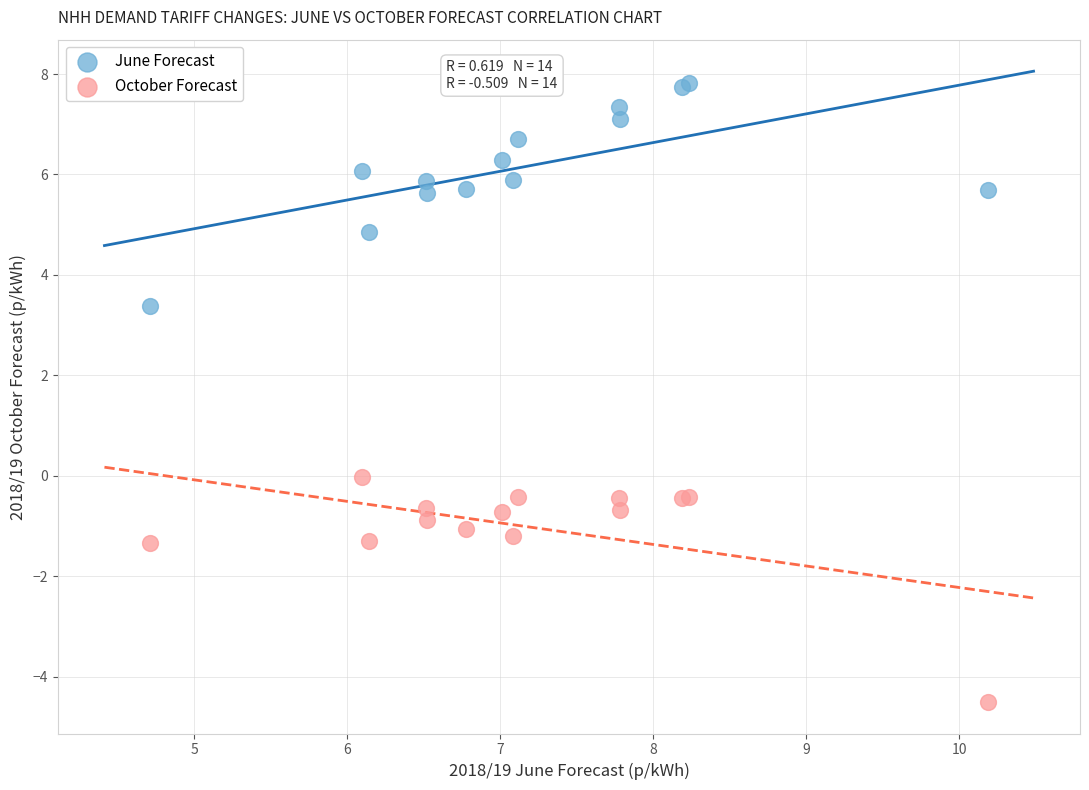

Which series reaches the maximum Y coordinate?

June Forecast